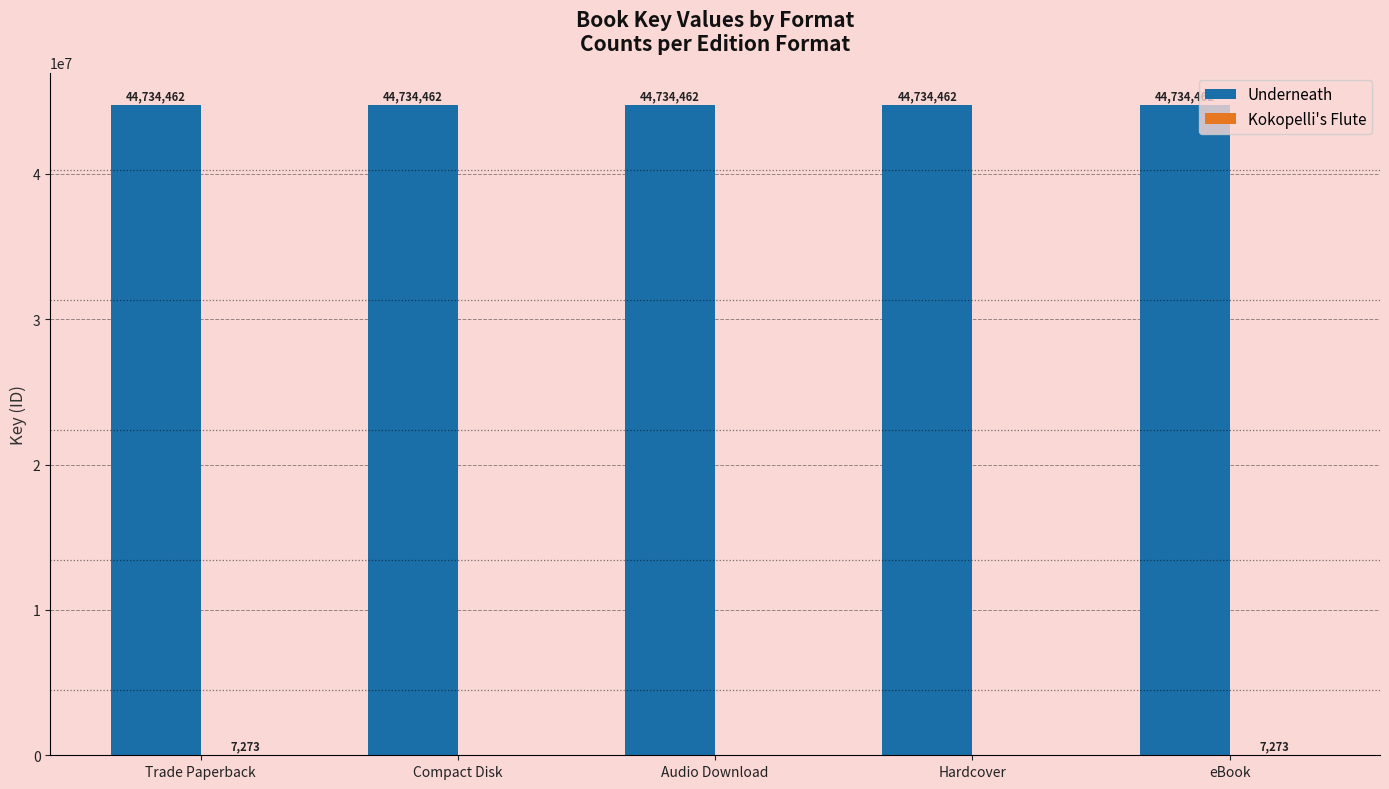

What is the total value across all series at Compact Disk?

44734462